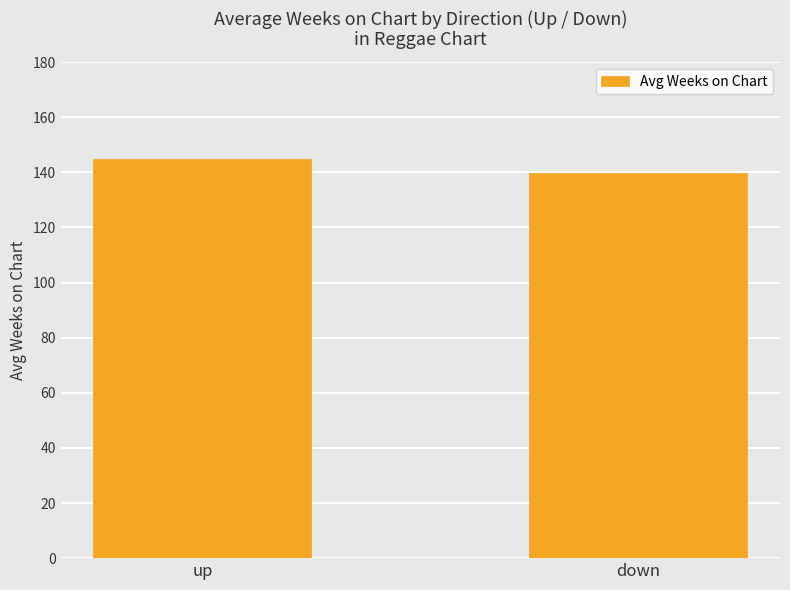

Read the value at down.

139.7